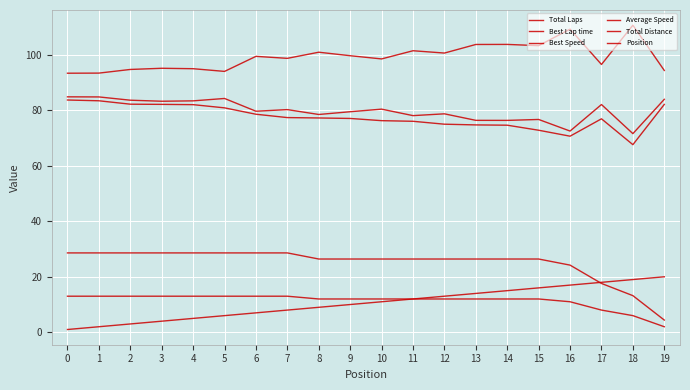

Is this an area chart (filled region under the line)?

No